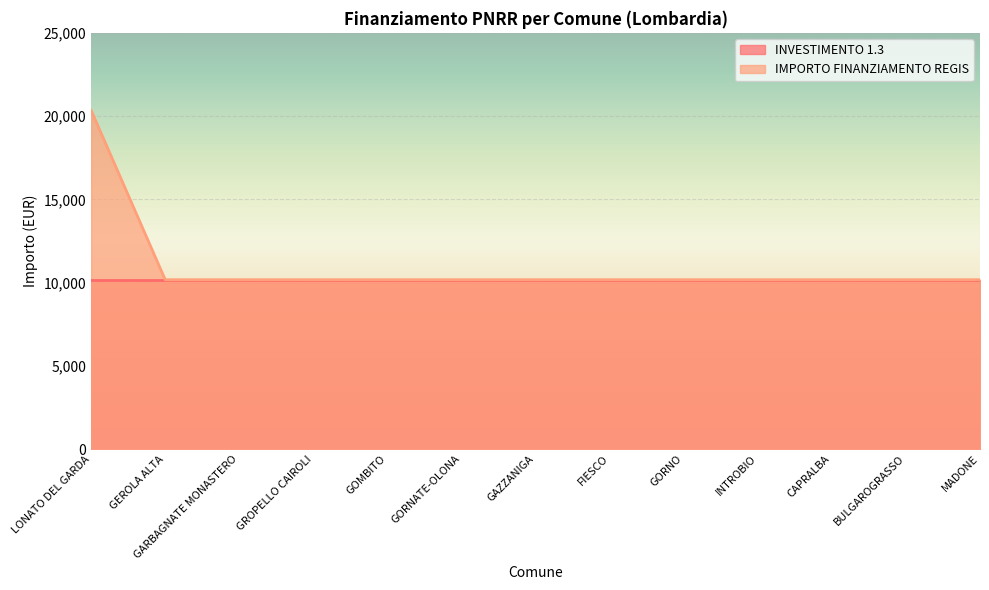

How many data points does each series have?

13